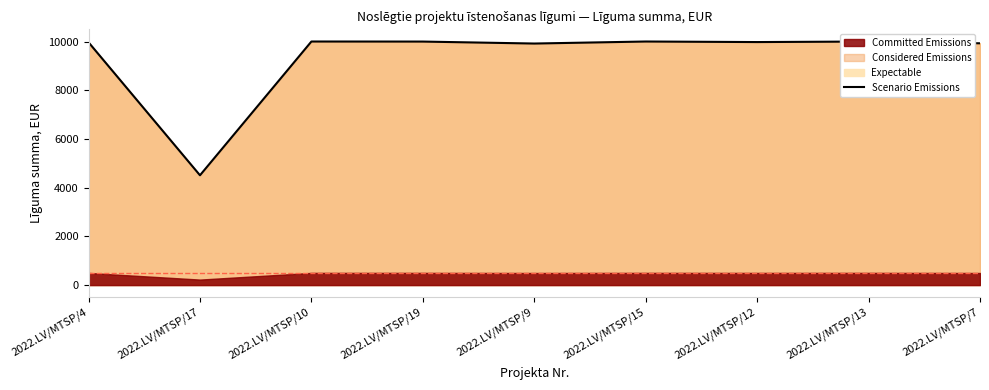

What is the average value?

9365.9